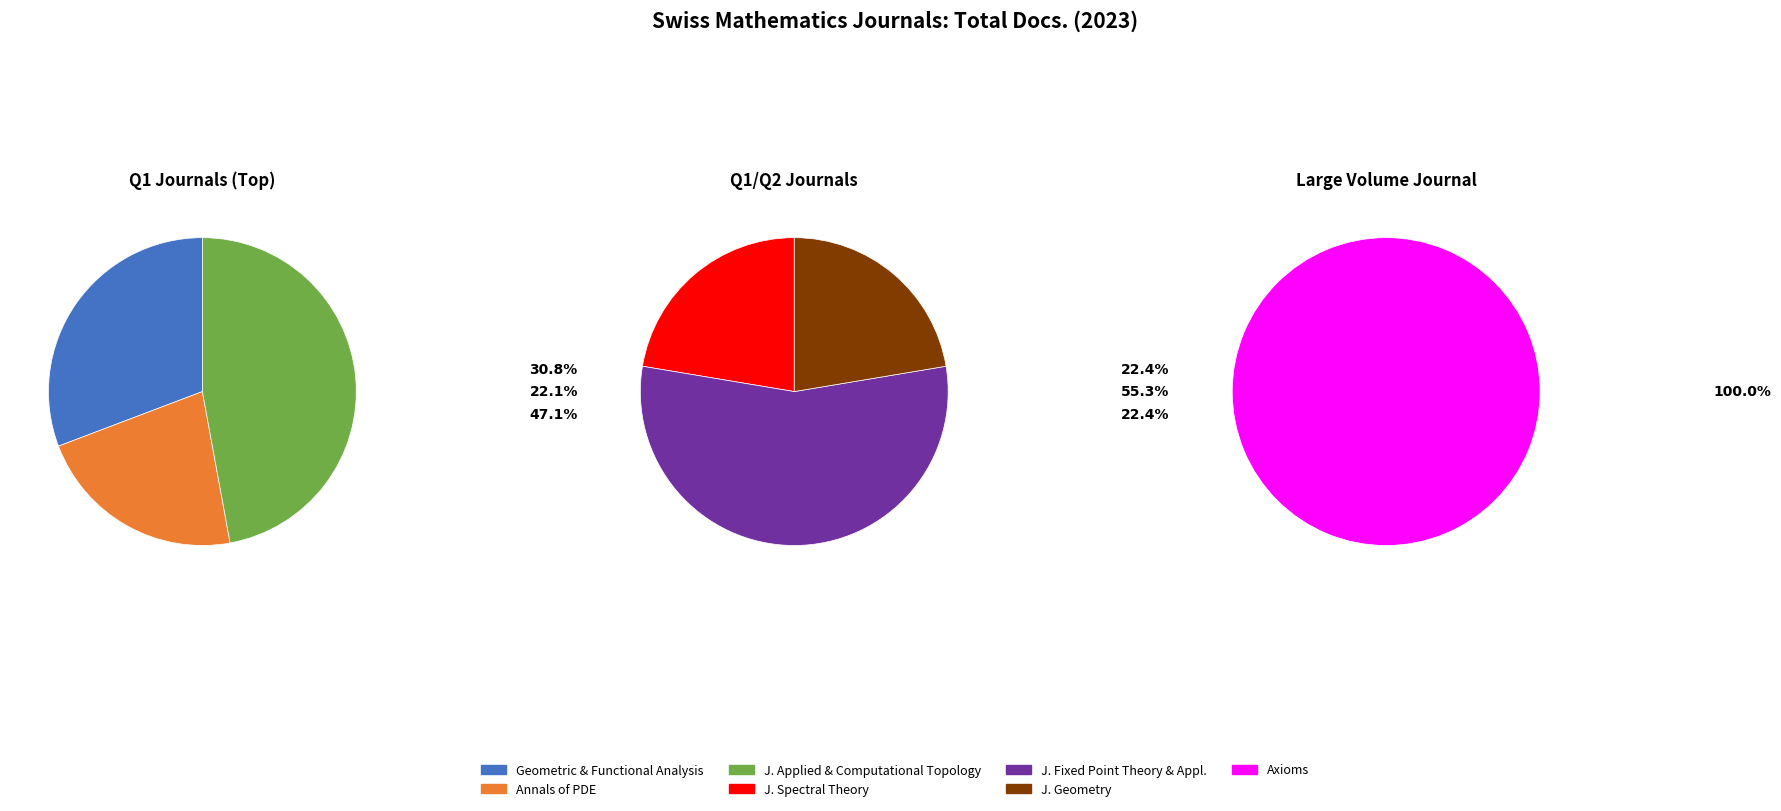

Which category has the smallest portion of the pie?

Annals of PDE